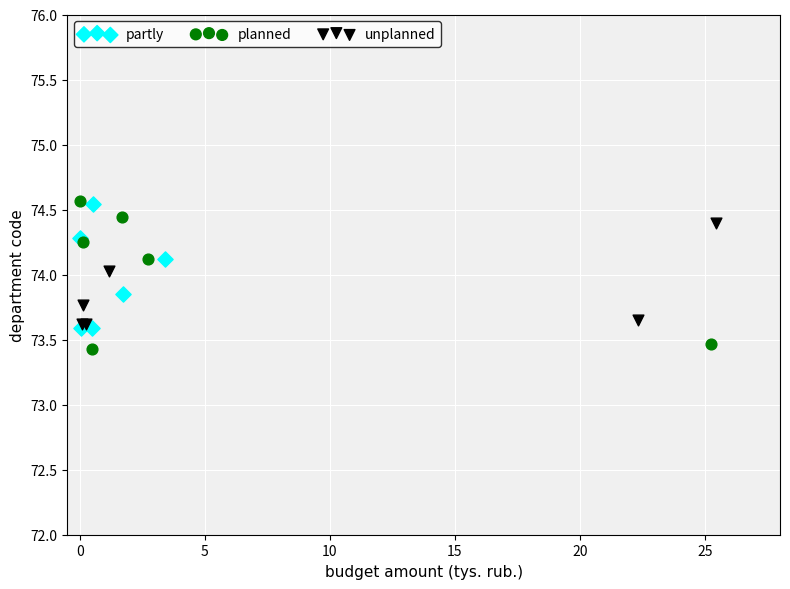

Which series has the widest spread of Y values?

planned